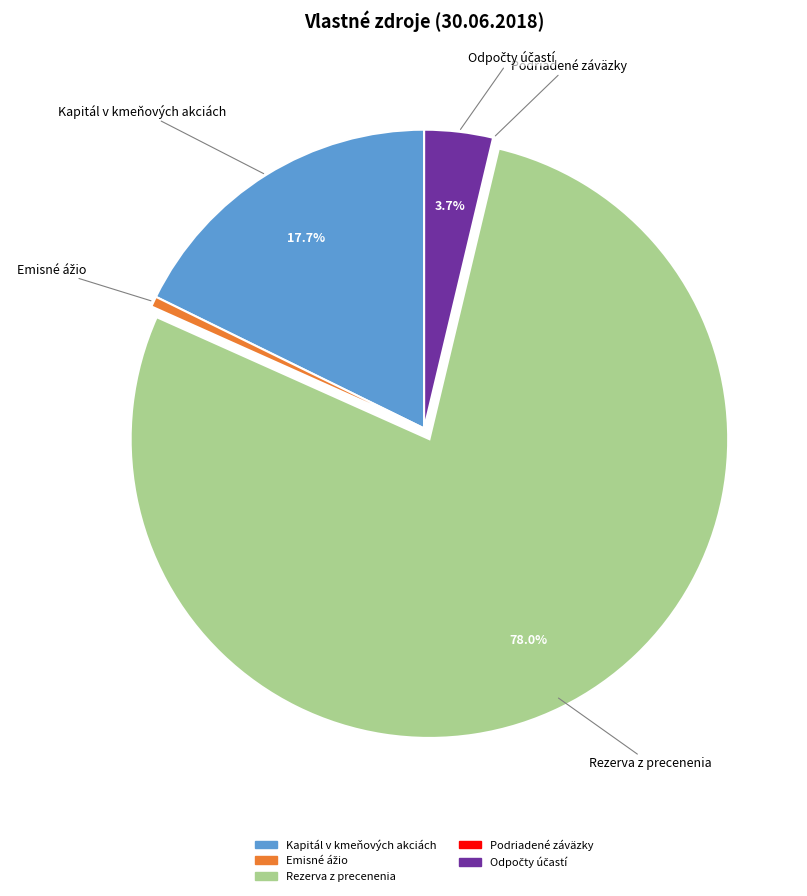

Does Kapitál v kmeňových akciách represent more than half of the total?

No